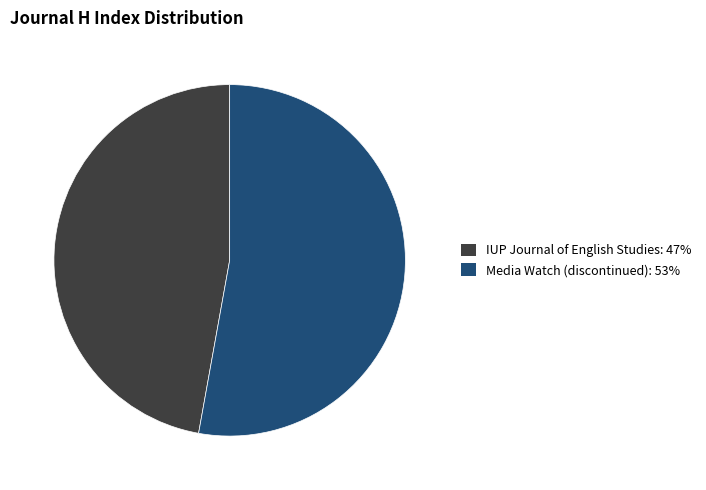

True or false: IUP Journal of English Studies accounts for 32% of the total.

False